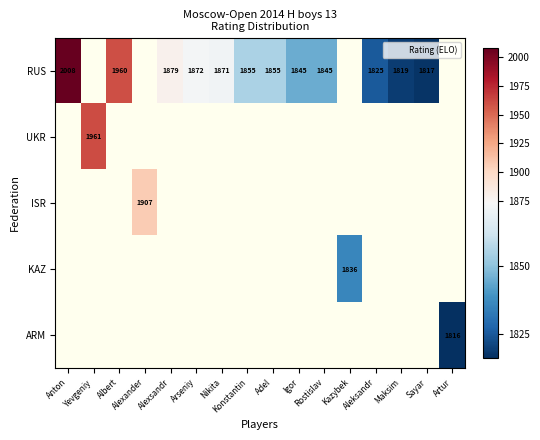

Which has a higher value, Sayar or Aleksandr?

Aleksandr